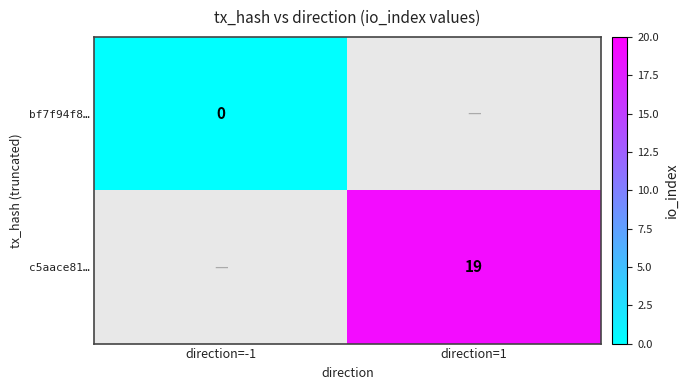

Is the value of c5aace81… at direction=1 greater than the value of bf7f94f8… at direction=-1?

Yes